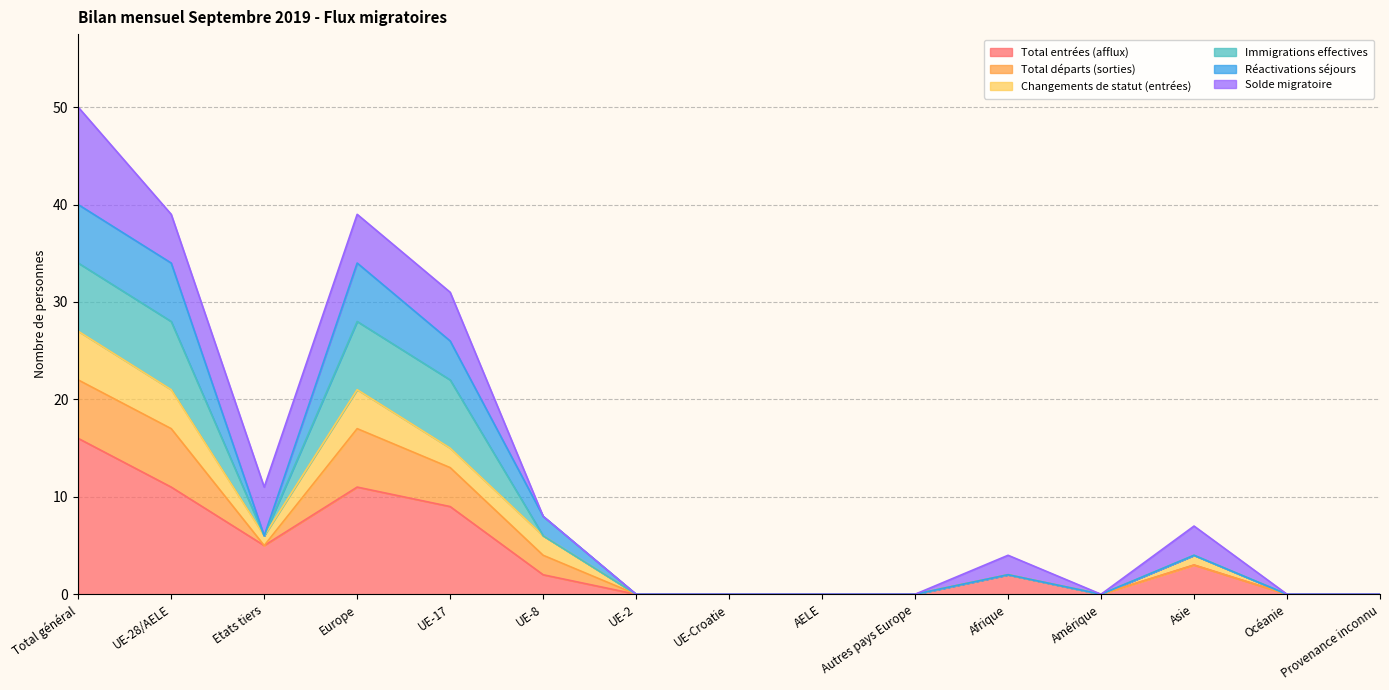

What is the label of the 14th point from the left?

Océanie